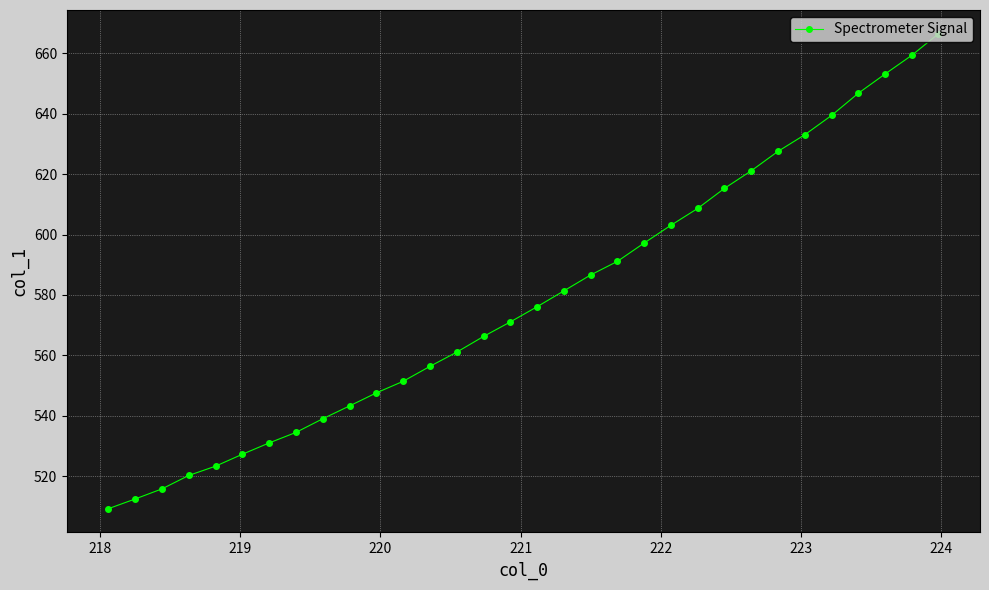

What is the value of the 31st point from the left?

659.4